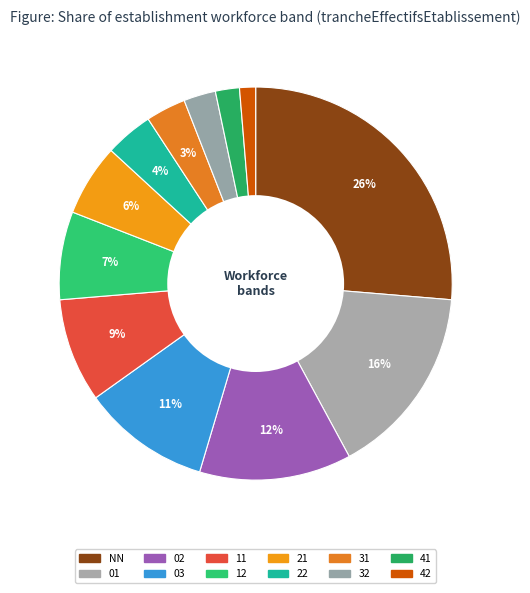

Count the number of slices in the pie.

12